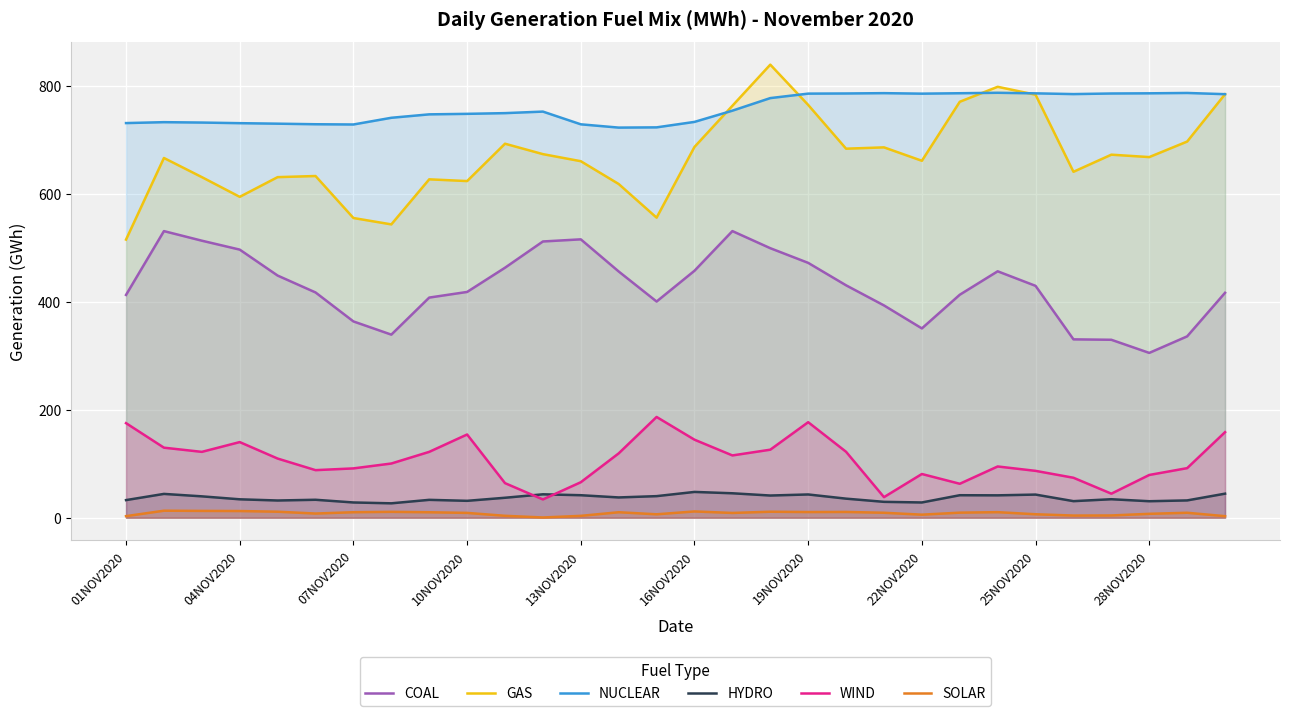

True or false: GAS has a value of 260.5 at 28NOV2020.

False